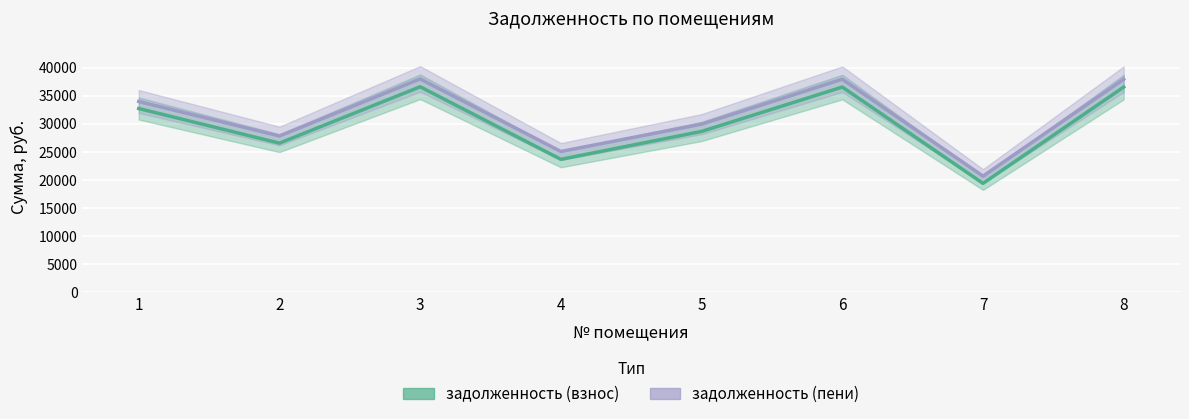

True or false: задолженность (пени) has a value of 31816.3 at 7.

False